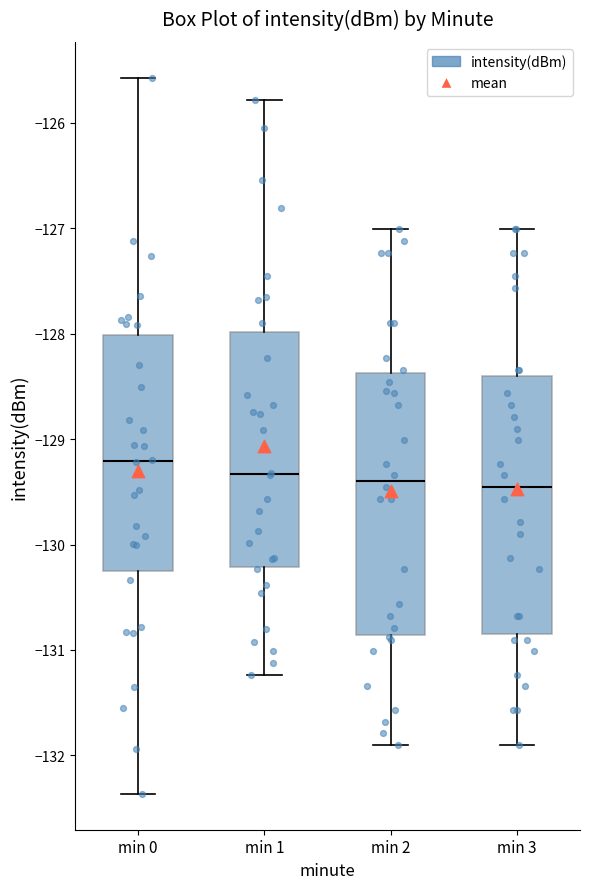

Reading left to right, read every box against the y-axis: the position of its median line, the range the box covers, and the ends of its whiskers. The values are not printed on the chart, so give them approximately, as read against the axis.

min 0: median -129.2, box -130.3 to -128.0, whiskers -132.4 to -125.6
min 1: median -129.3, box -130.2 to -128.0, whiskers -131.2 to -125.8
min 2: median -129.4, box -130.9 to -128.4, whiskers -131.9 to -127.0
min 3: median -129.5, box -130.8 to -128.4, whiskers -131.9 to -127.0